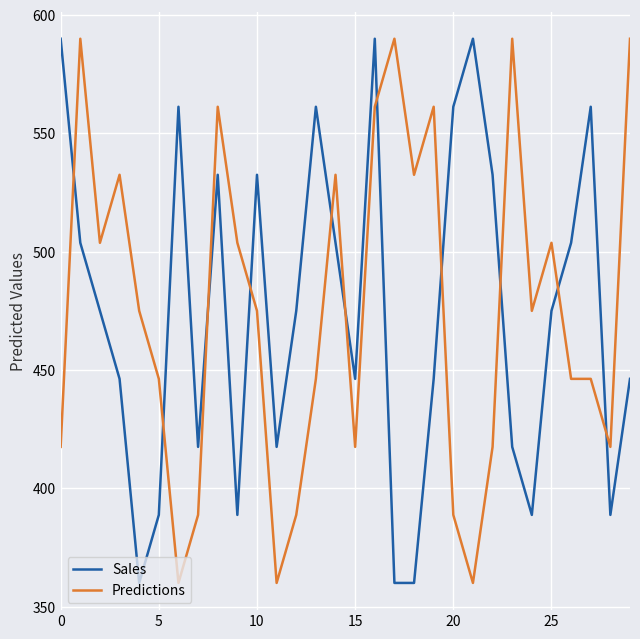

What is the maximum value shown in the chart?

590.0